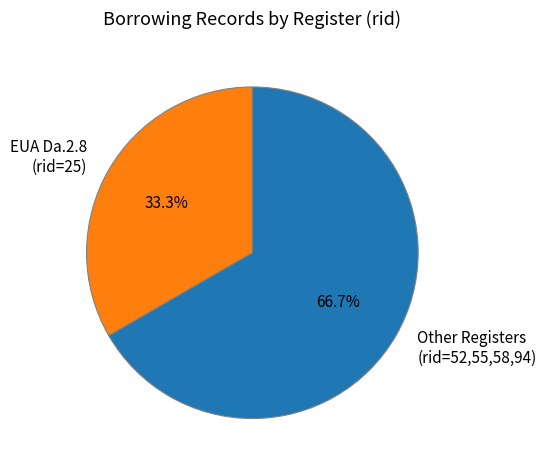

Between Other Registers (rid=52,55,58,94) and EUA Da.2.8 (rid=25), which is larger?

Other Registers (rid=52,55,58,94)